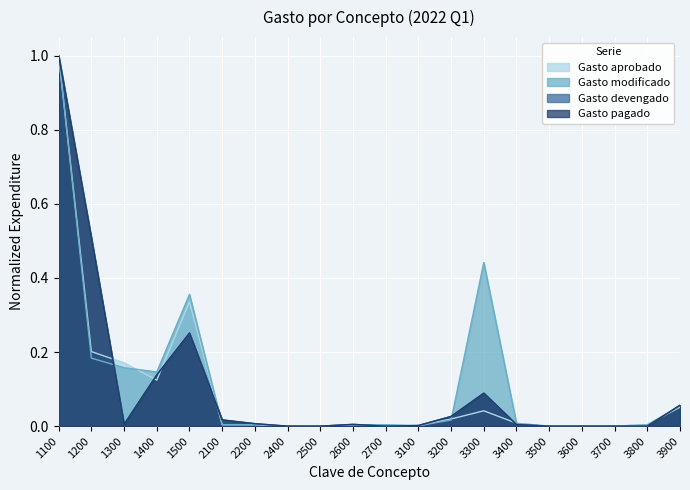

At which category is the sum across all series the highest?

1100